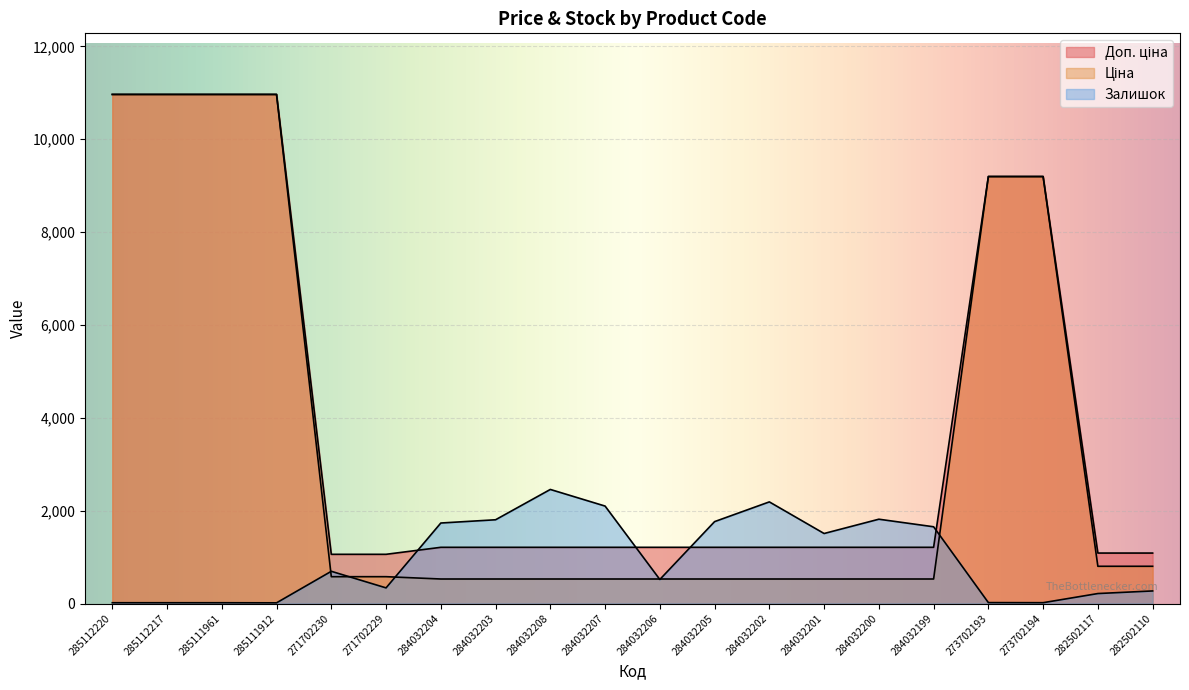

True or false: Доп. ціна and Ціна cross at least once.

False